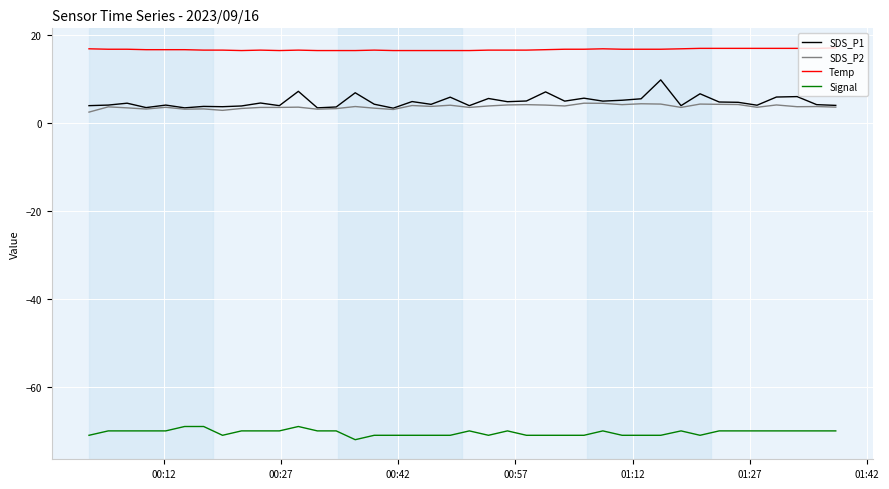

How many lines are shown in the chart?

4